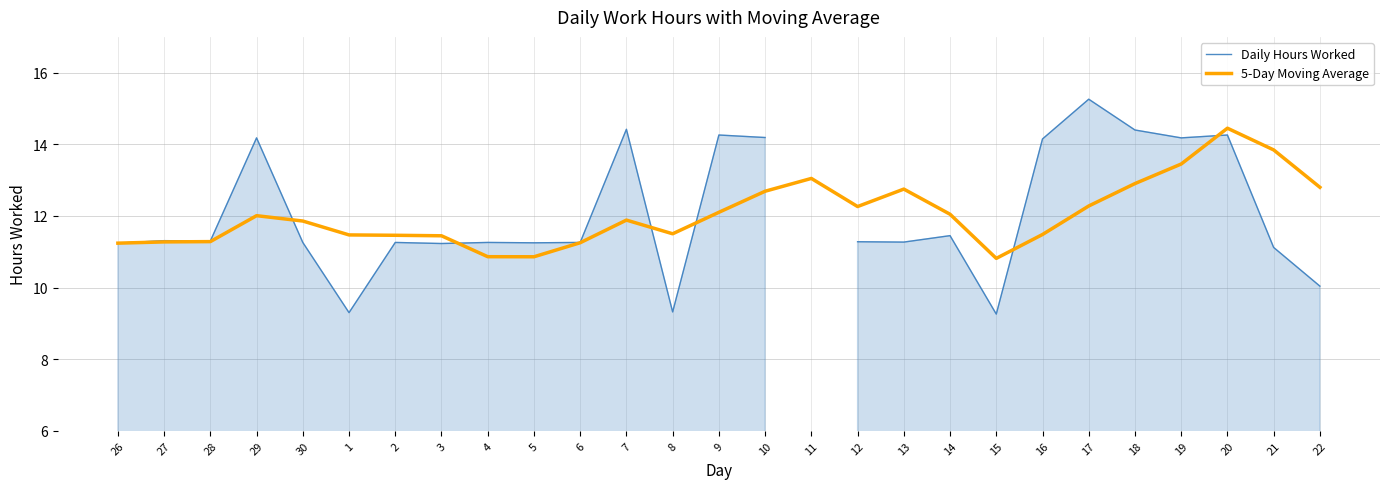

Is it true that 5-Day Moving Average equals 6.0 at 26?

False